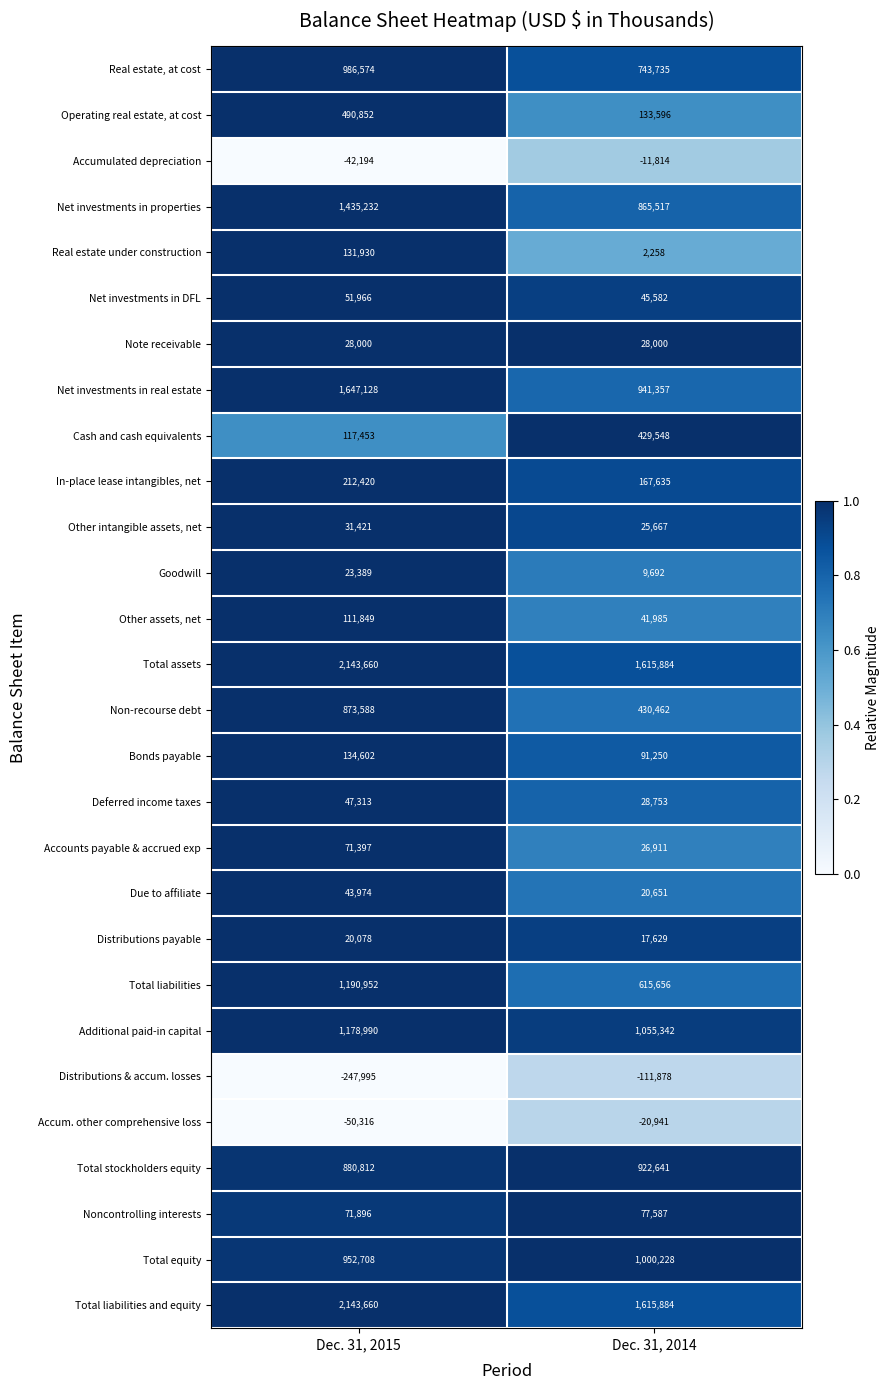

What is the sum of the Goodwill values at Dec. 31, 2015 and Dec. 31, 2014?

33081